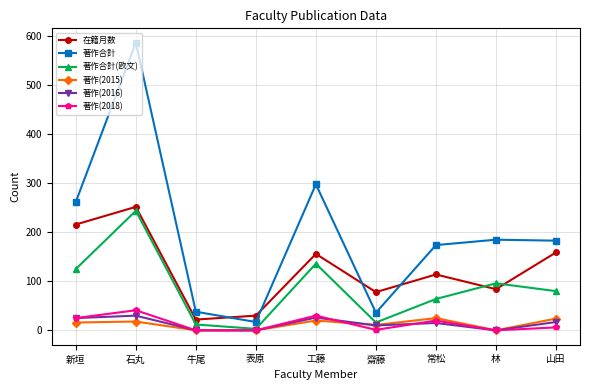

What value does the 著作合計(欧文) series have at 牛尾, to the nearest 10?

10